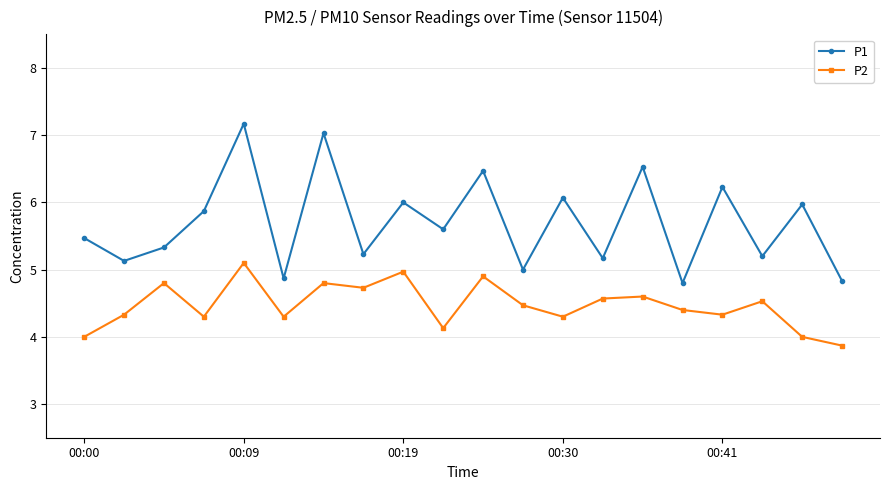

What is the difference between the second highest and minimum values in the P2 series?

1.1